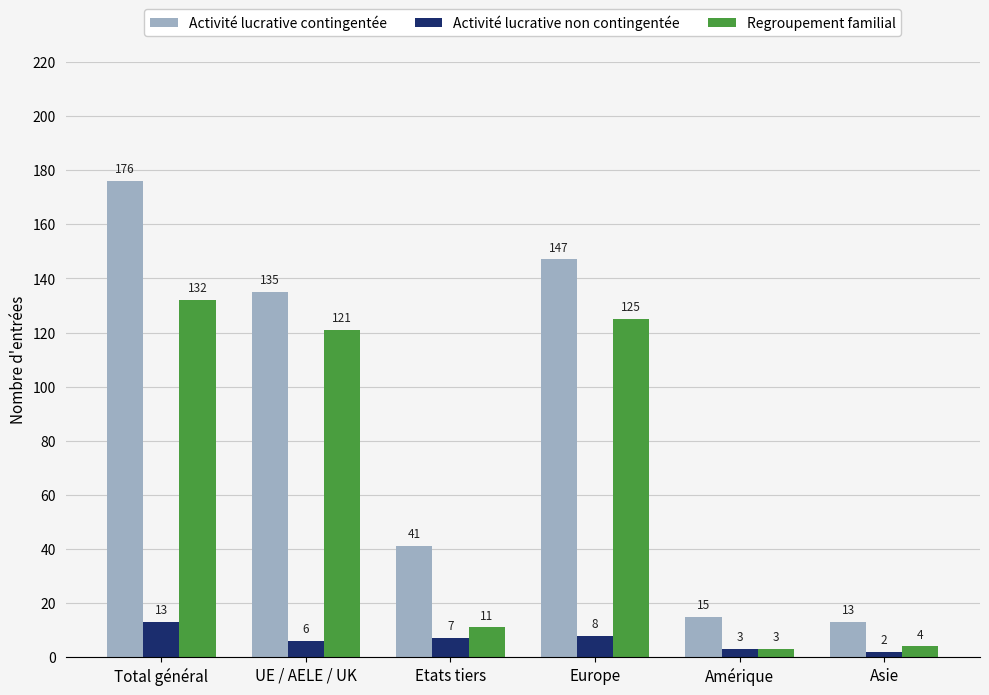

Between Europe and Asie, which series saw the biggest shift?

Activité lucrative contingentée